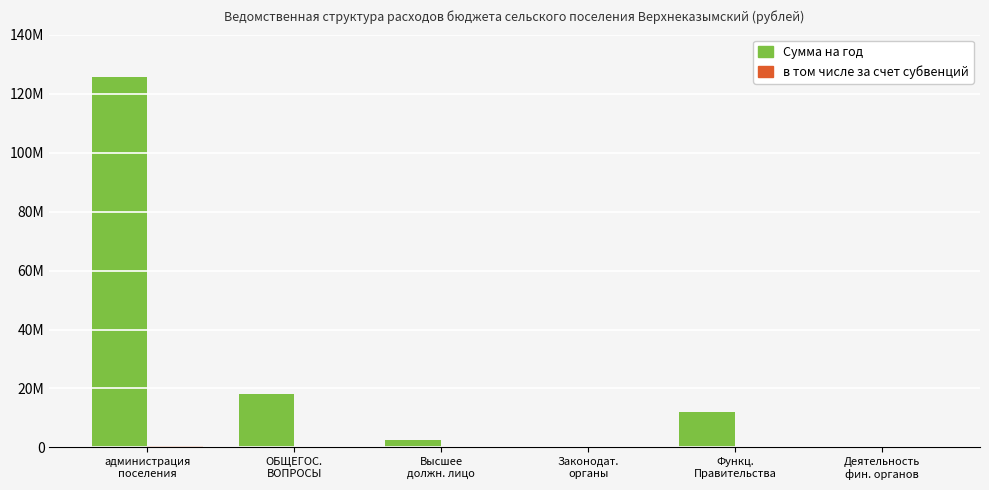

Is the value of в том числе за счет субвенций at Функц.
Правительства greater than the value of Сумма на год at Высшее
должн. лицо?

No